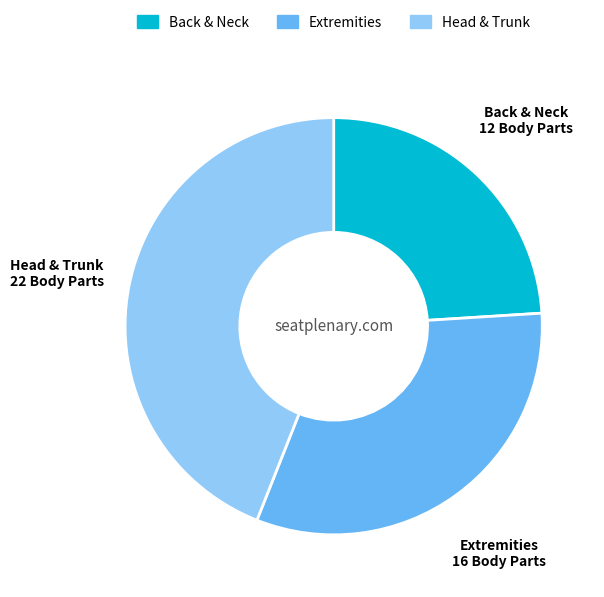

Do Back & Neck and Head & Trunk together represent more than half of the pie?

Yes